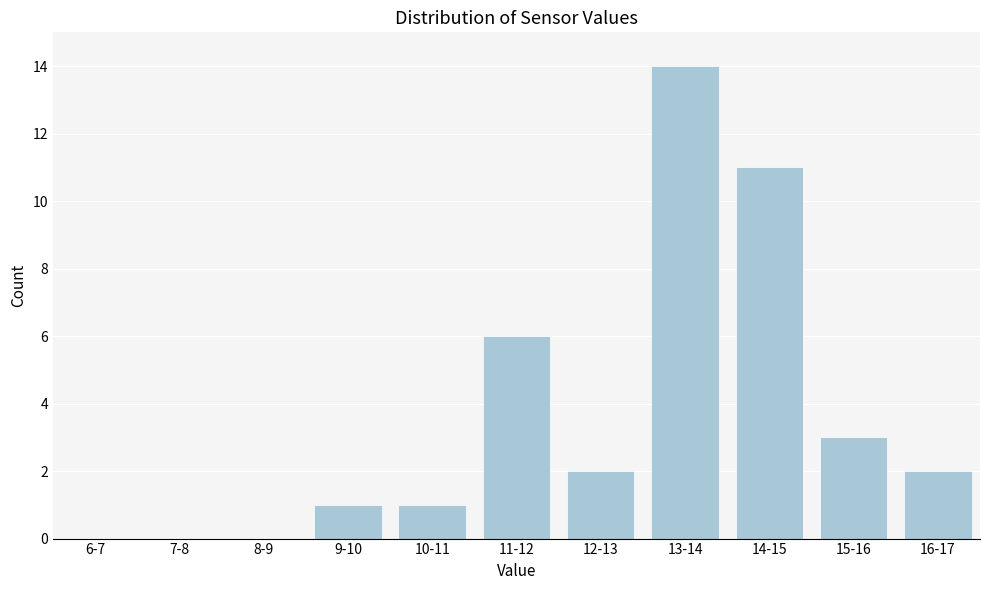

Reading right to left, extract all data points from this chart.

16-17=2	15-16=3	14-15=11	13-14=14	12-13=2	11-12=6	10-11=1	9-10=1	8-9=0	7-8=0	6-7=0